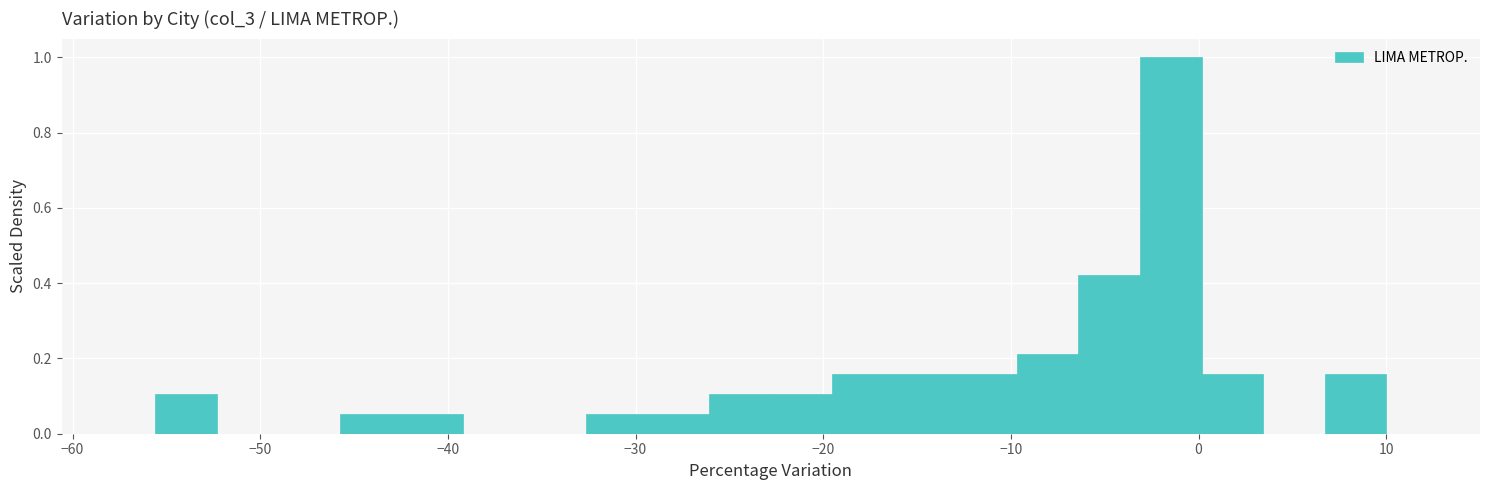

Around what value on the x-axis is the tallest bar? Give the approximate position of its centre, as read against the axis.

-1